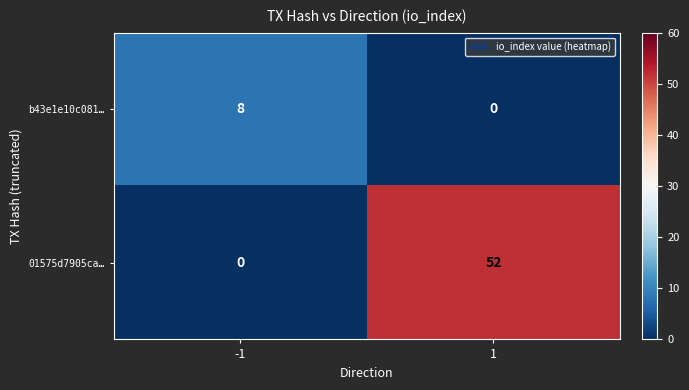

What is the spread (max minus min) of values at -1?

8